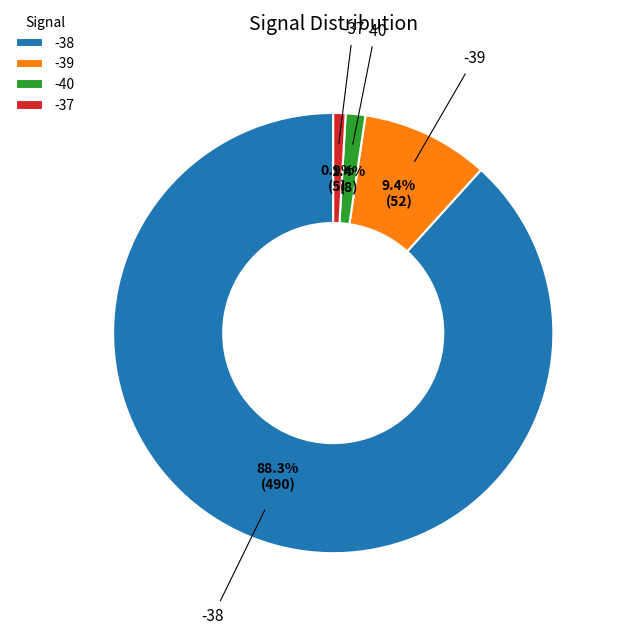

To the nearest percent, what percentage of the pie is -38?

88%